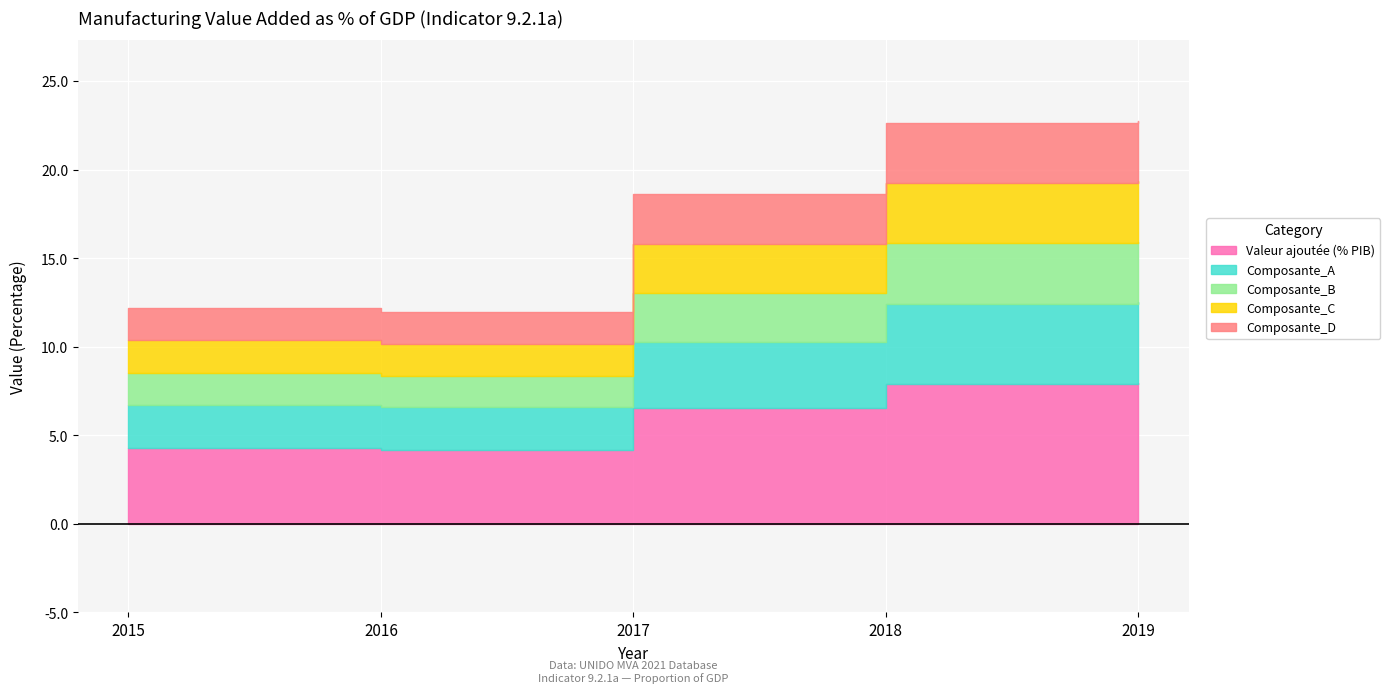

What is the change in value from 2015 to 2018?

+10.4